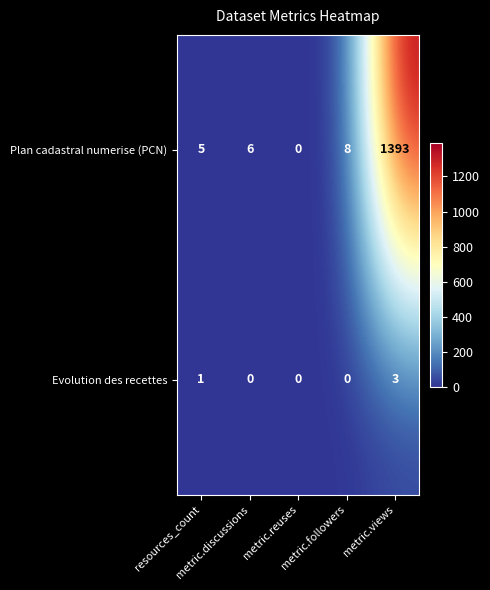

At how many categories does at least one series exceed 139?

1